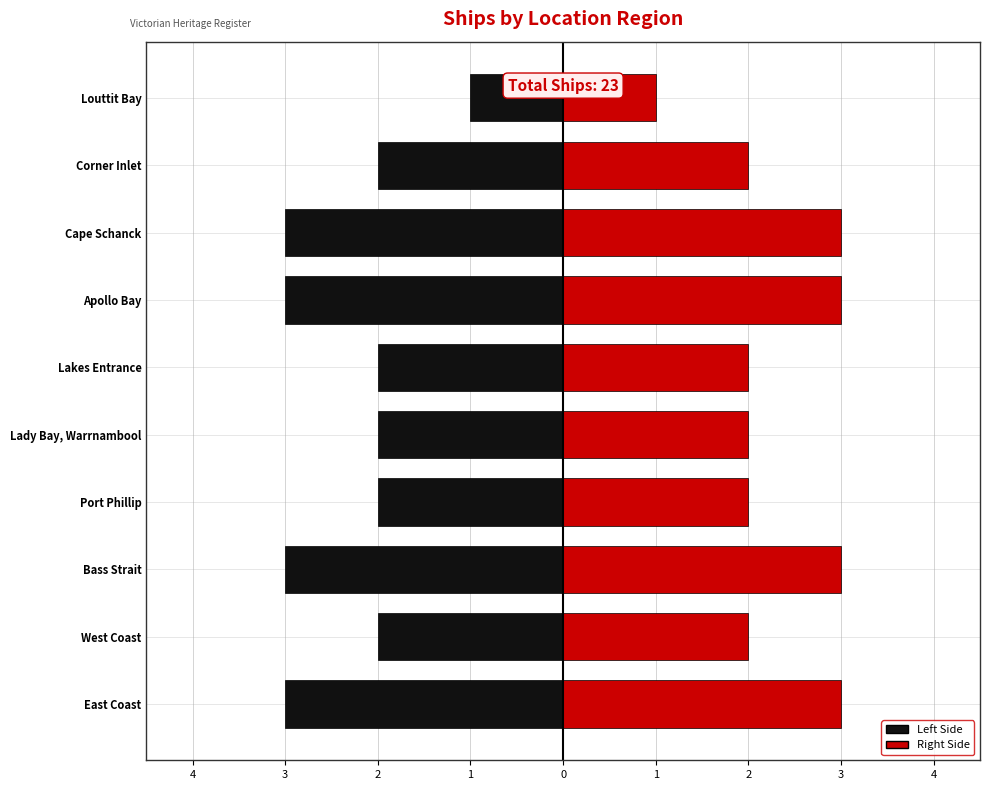

What is the difference between the maximum and minimum values in the Left series?

2